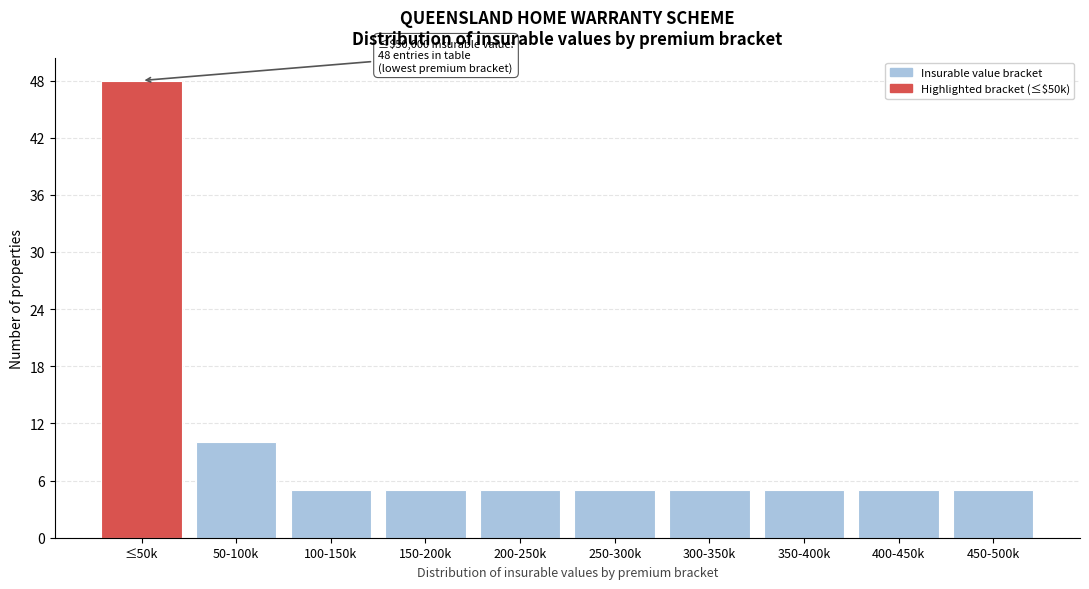

Reading right to left, list all the values displayed in this chart.

450-500k=5	400-450k=5	350-400k=5	300-350k=5	250-300k=5	200-250k=5	150-200k=5	100-150k=5	50-100k=10	≤50k=48